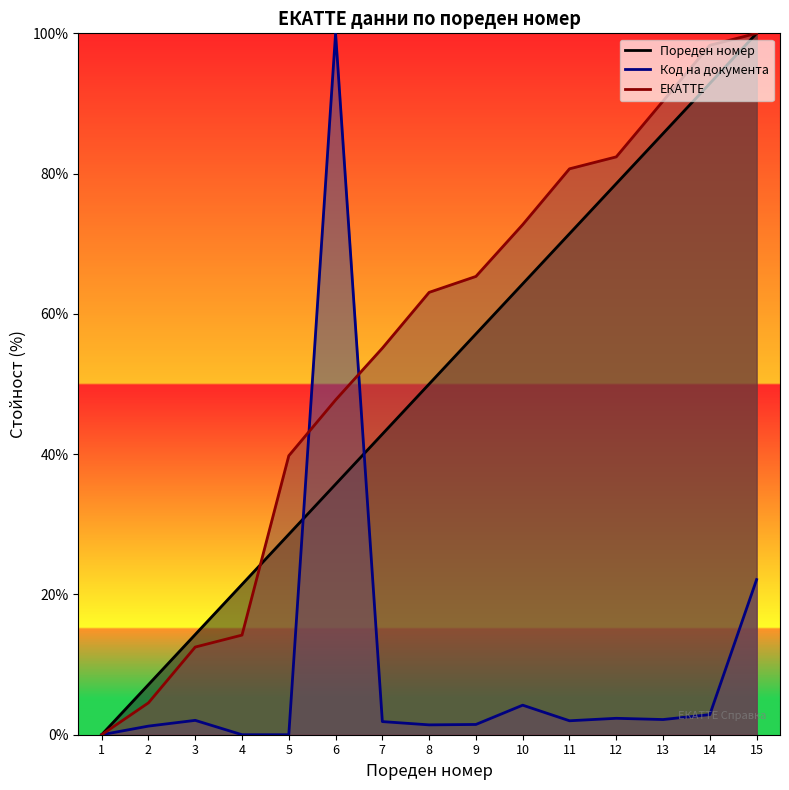

At how many categories does at least one series exceed 43?

10